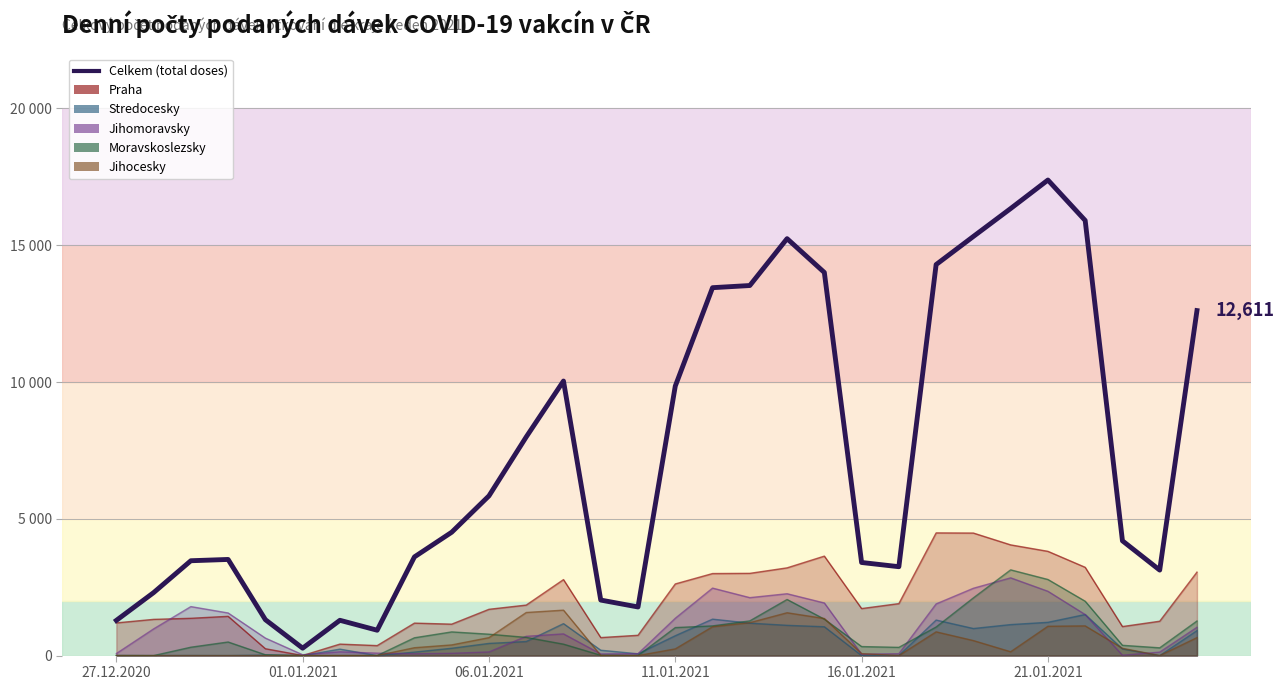

What is the value of the 29th point from the left?

3125